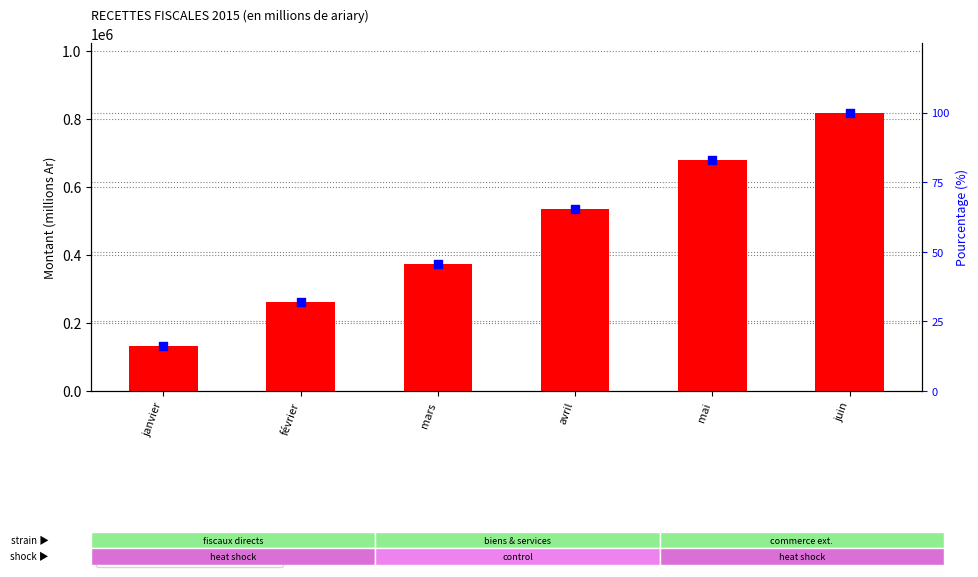

Which series contains the highest Y value?

recettes impots